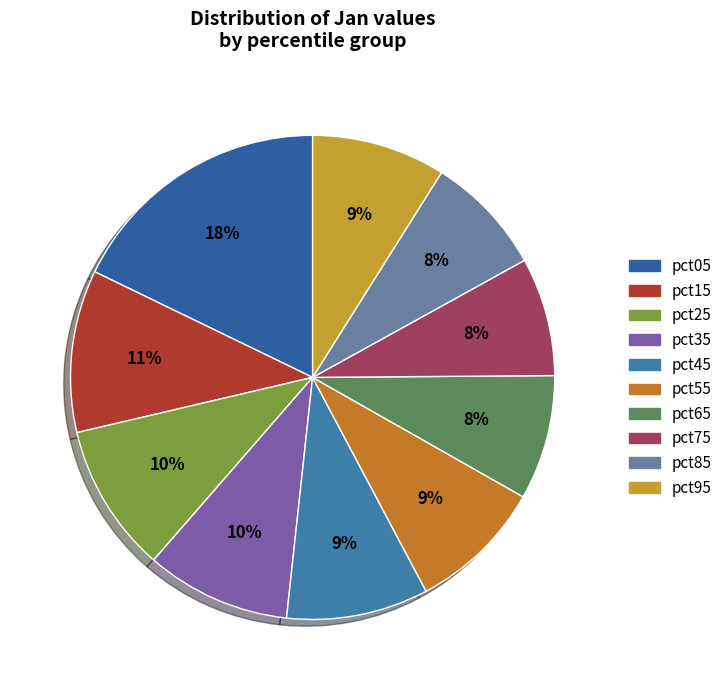

To the nearest percent, what is the combined percentage of pct85 and pct75?

16%